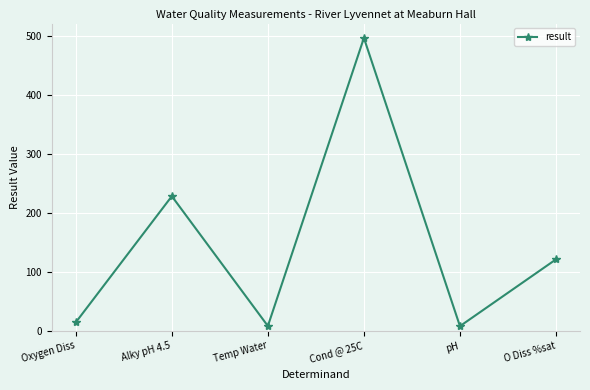

Where is the data nearest to the value 251?

Alky pH 4.5